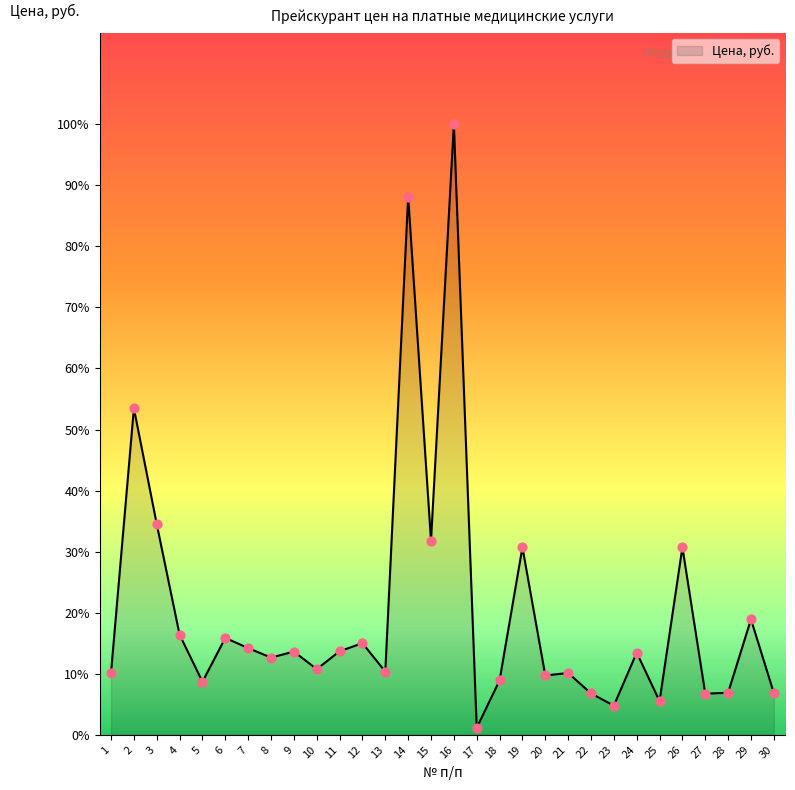

Approximately how many times larger is the value at 27 compared to 17?

5.8